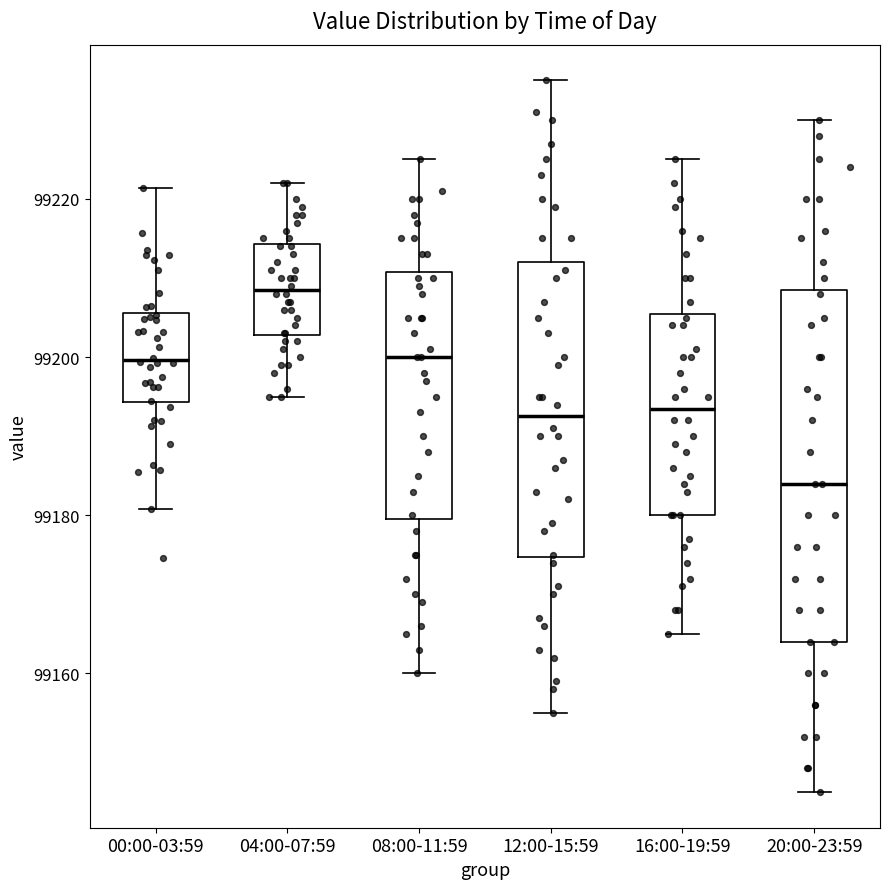

Reading left to right, read every box against the y-axis: the position of its median line, the range the box covers, and the ends of its whiskers. The values are not printed on the chart, so give them approximately, as read against the axis.

00:00-03:59: median 99200, box 99194 to 99206, whiskers 99180 to 99222
04:00-07:59: median 99208, box 99202 to 99214, whiskers 99196 to 99222
08:00-11:59: median 99200, box 99180 to 99210, whiskers 99160 to 99226
12:00-15:59: median 99192, box 99174 to 99212, whiskers 99156 to 99236
16:00-19:59: median 99194, box 99180 to 99206, whiskers 99166 to 99226
20:00-23:59: median 99184, box 99164 to 99208, whiskers 99146 to 99230